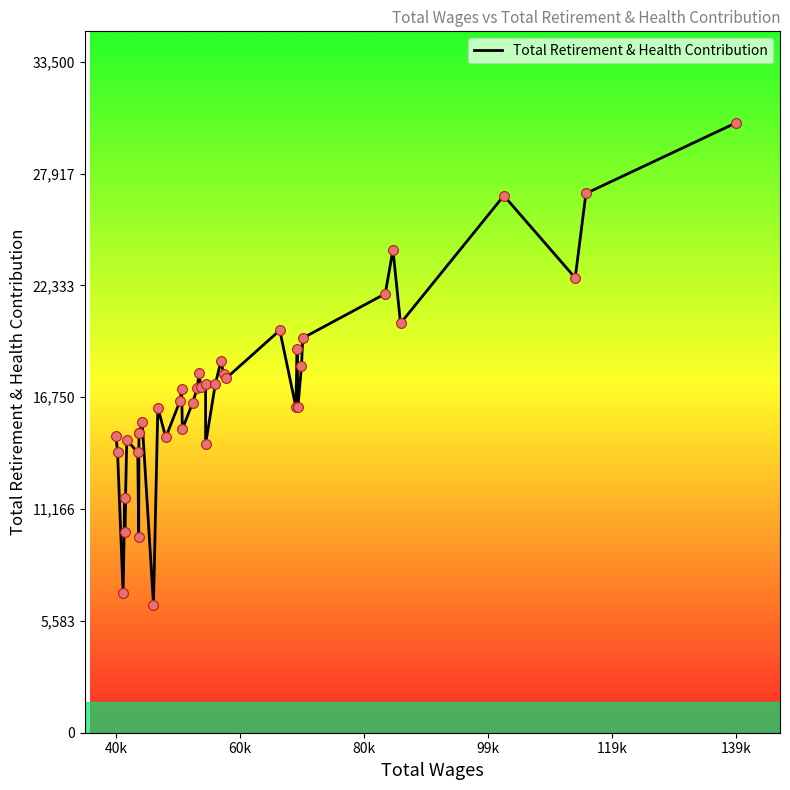

What is the difference between the maximum and minimum values?

24054